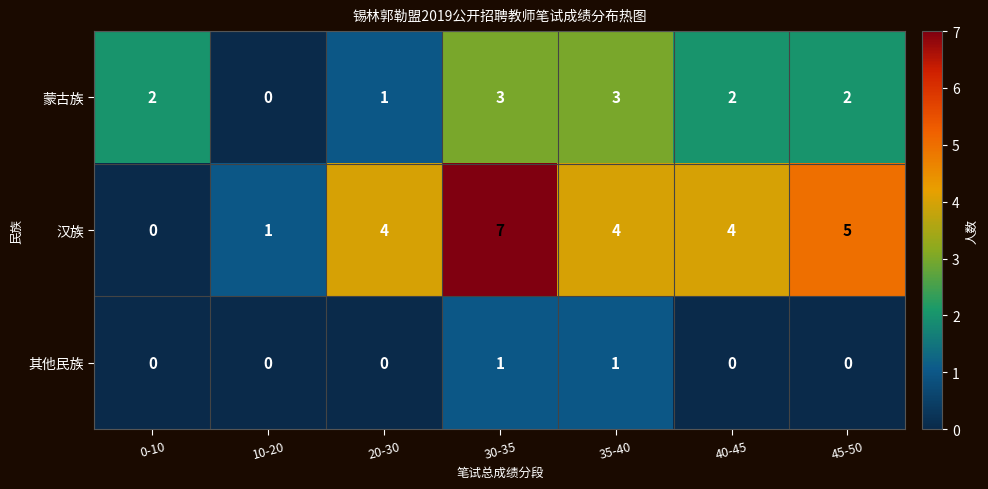

Which category has the lowest value in the 蒙古族 series?

10-20